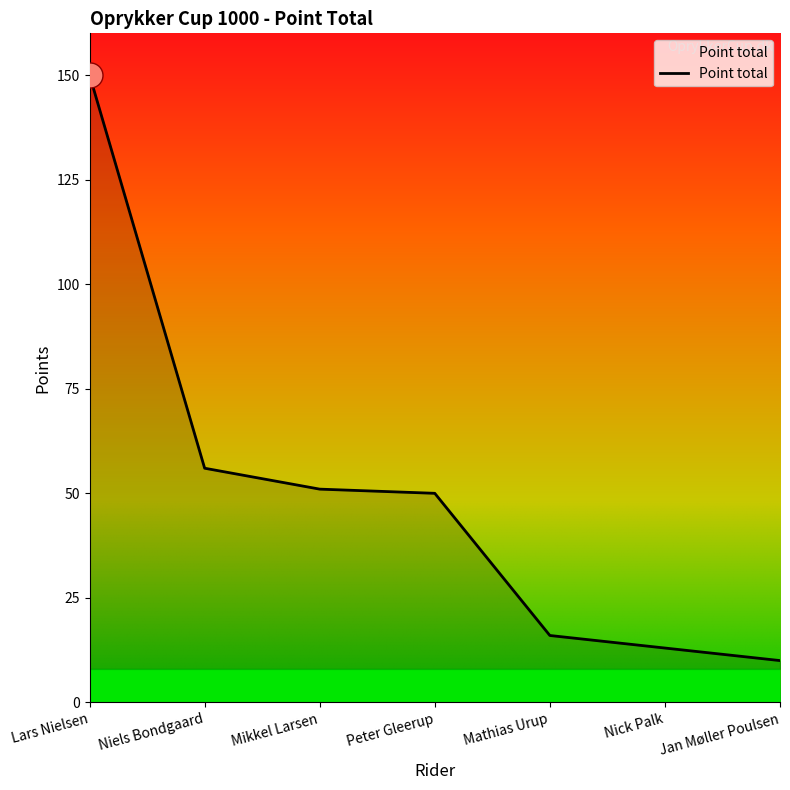

Reading right to left, extract all data points from this chart.

Jan Møller Poulsen=10	Nick Palk=13	Mathias Urup=16	Peter Gleerup=50	Mikkel Larsen=51	Niels Bondgaard=56	Lars Nielsen=150